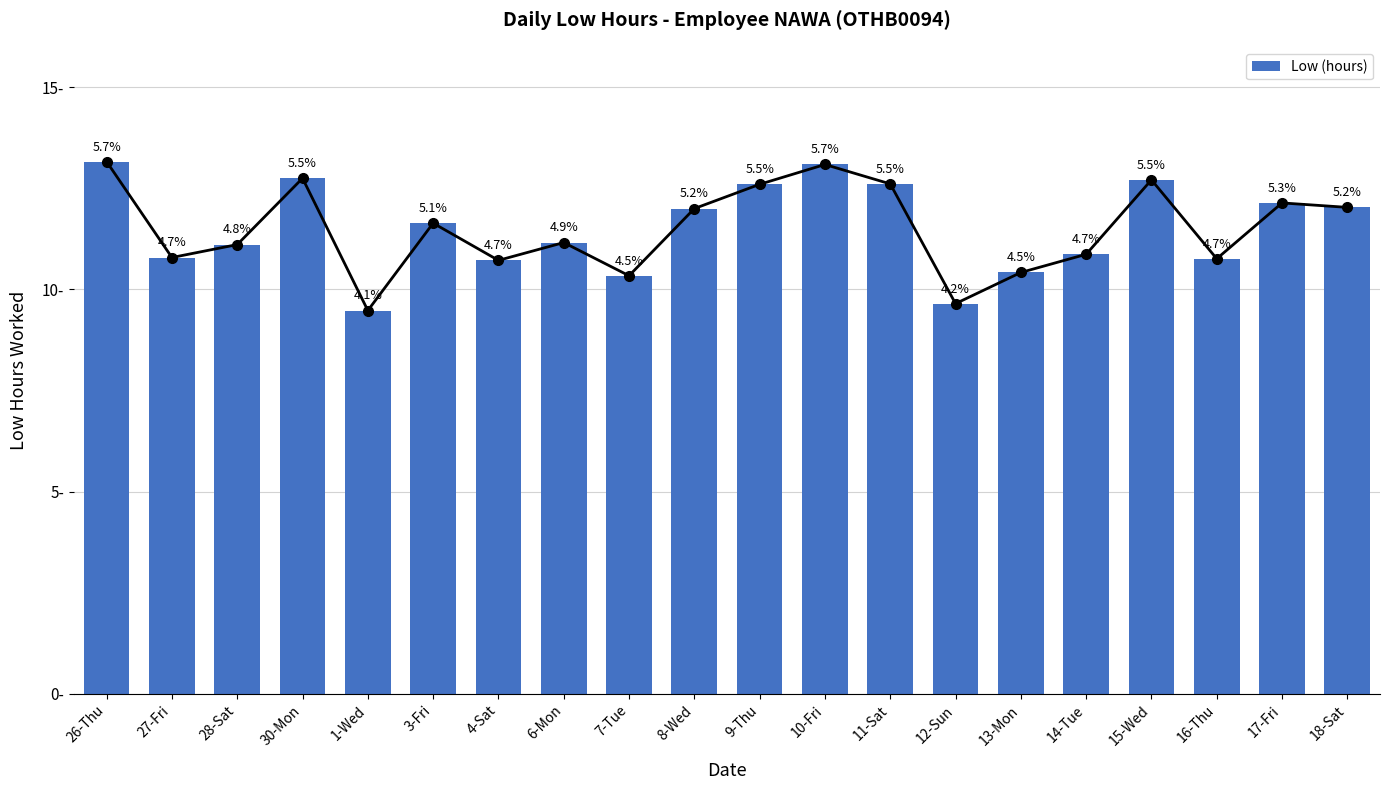

Reading left to right, transcribe all the data shown in this chart.

13.2	10.8	11.1	12.8	9.5	11.6	10.7	11.2	10.3	12.0	12.6	13.1	12.6	9.7	10.4	10.9	12.7	10.8	12.1	12.0